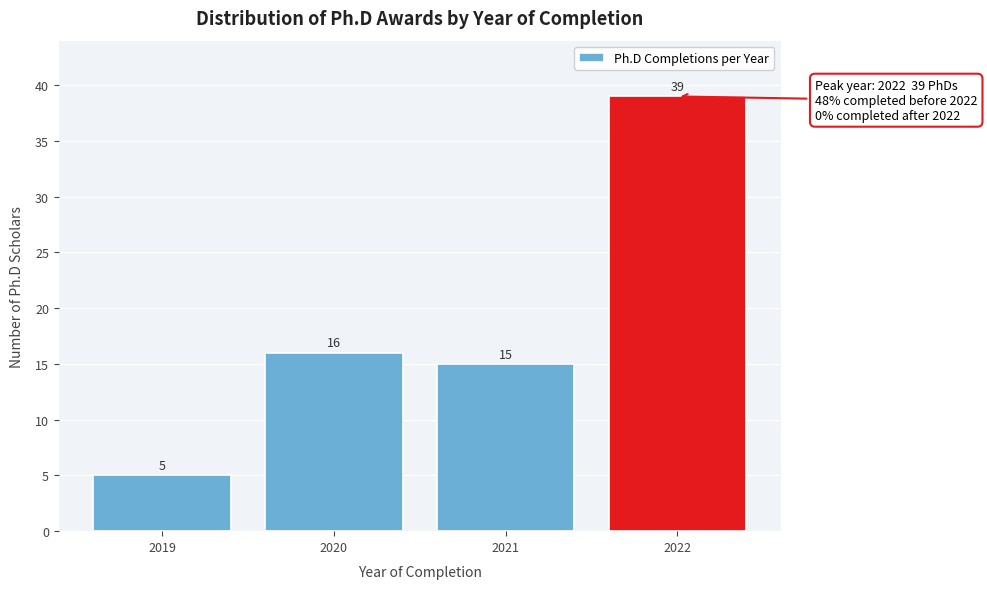

Reading right to left, what are all the values shown in this chart?

2022=39	2021=15	2020=16	2019=5